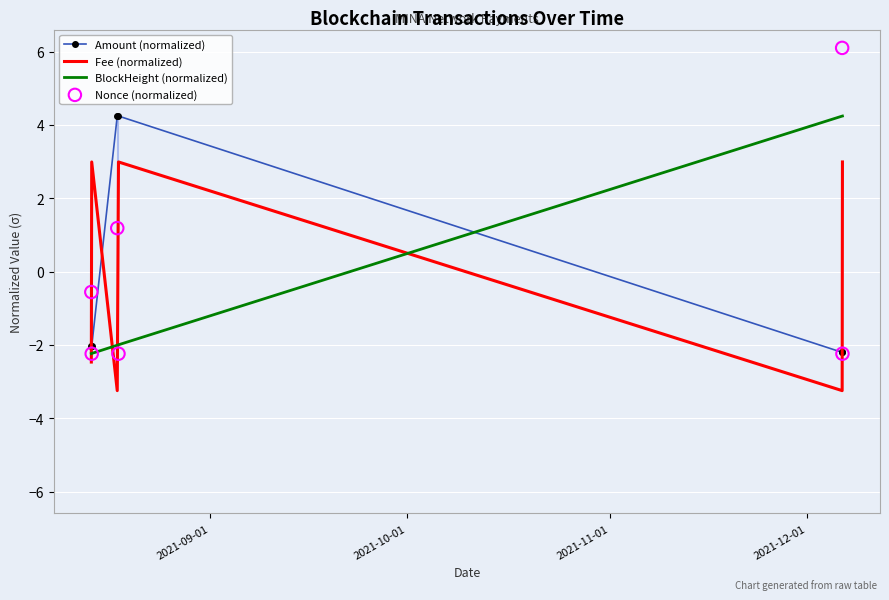

What is the maximum value for BlockHeight (normalized)?

4.2